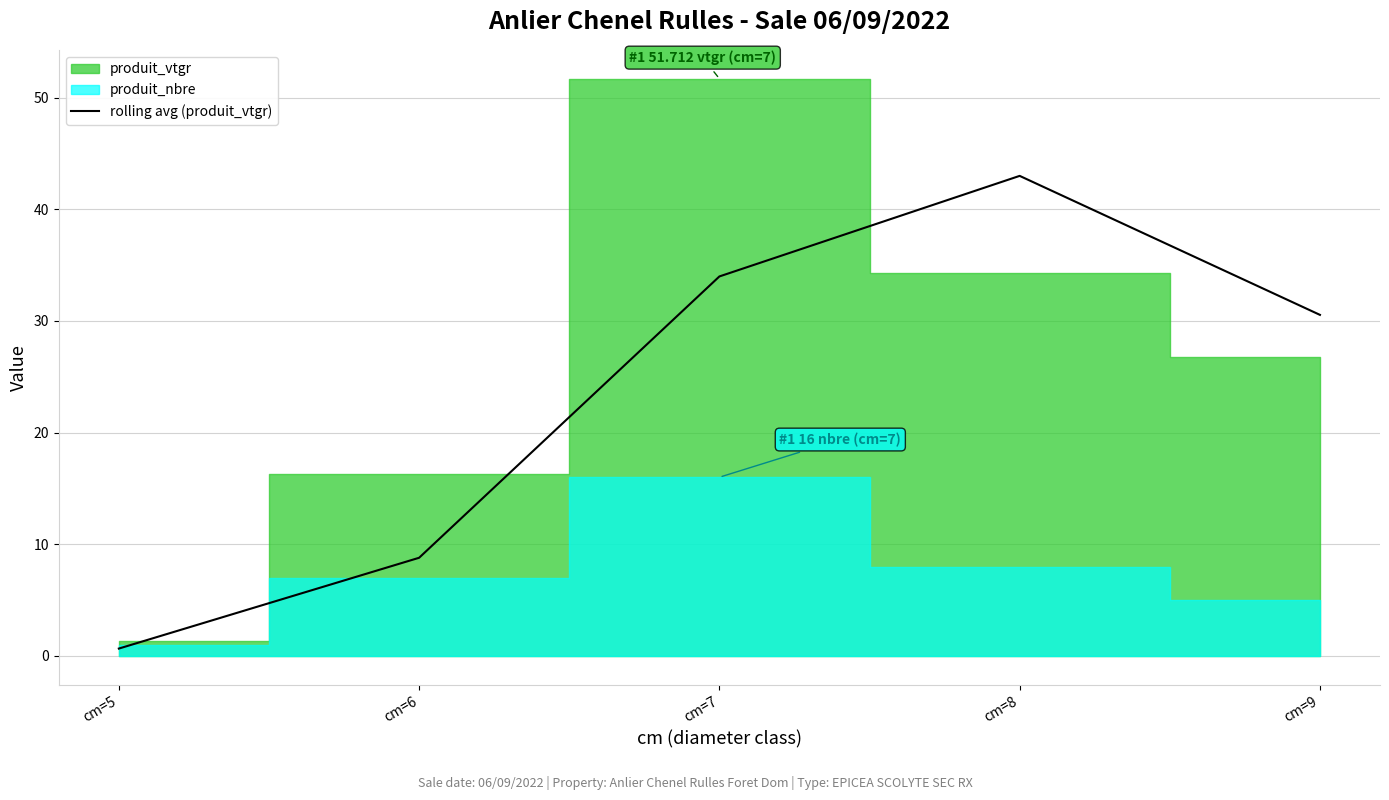

Reading right to left, what are all the values shown in this chart?

cm=9=30.5	cm=8=43.0	cm=7=34.0	cm=6=8.8	cm=5=0.6